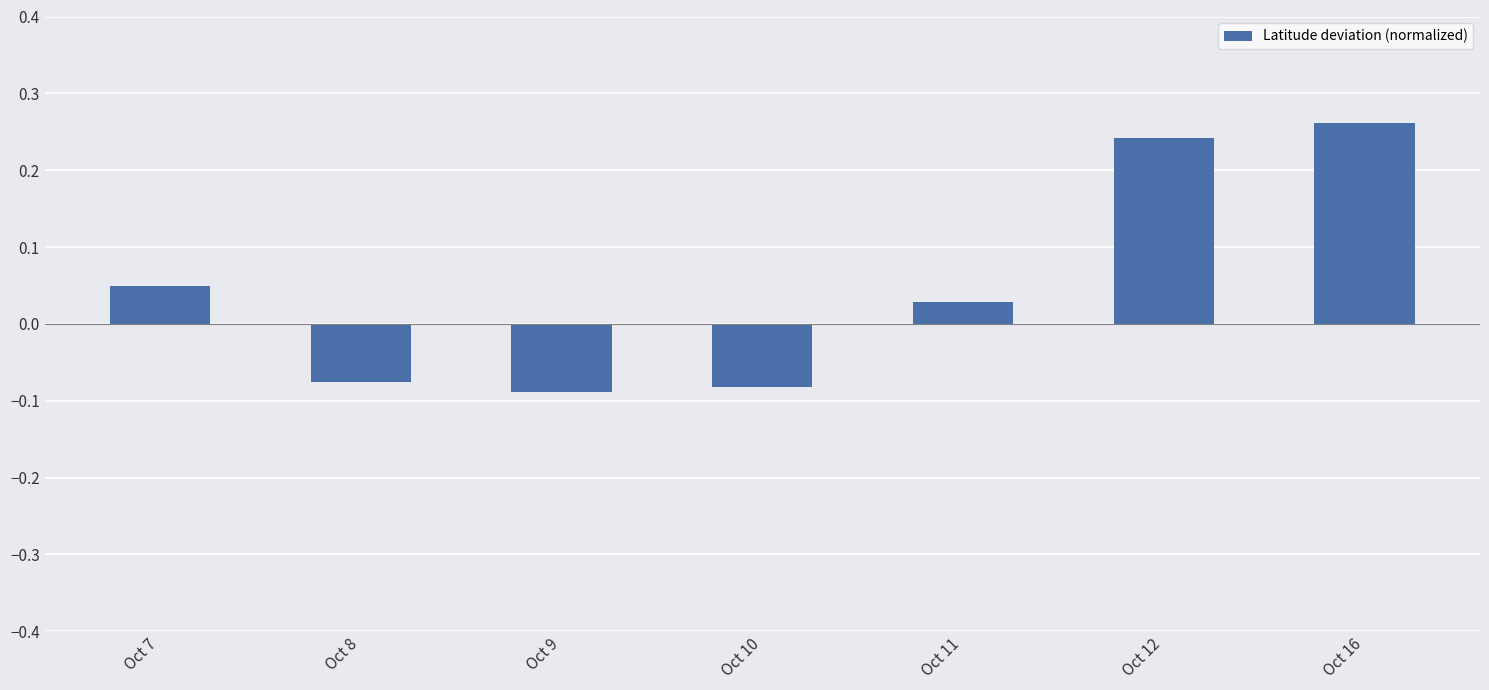

At which category does the chart reach its peak across all series?

Oct 16